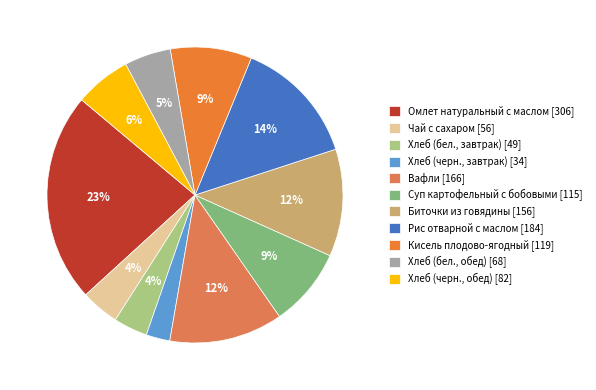

What is the smallest slice in the pie chart?

Хлеб (черн., завтрак)